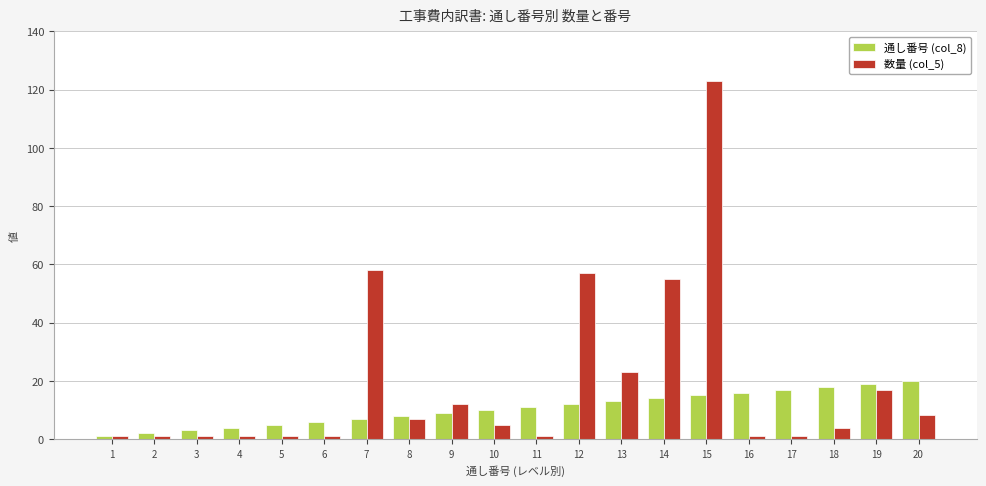

At which category is the sum across all series the highest?

15